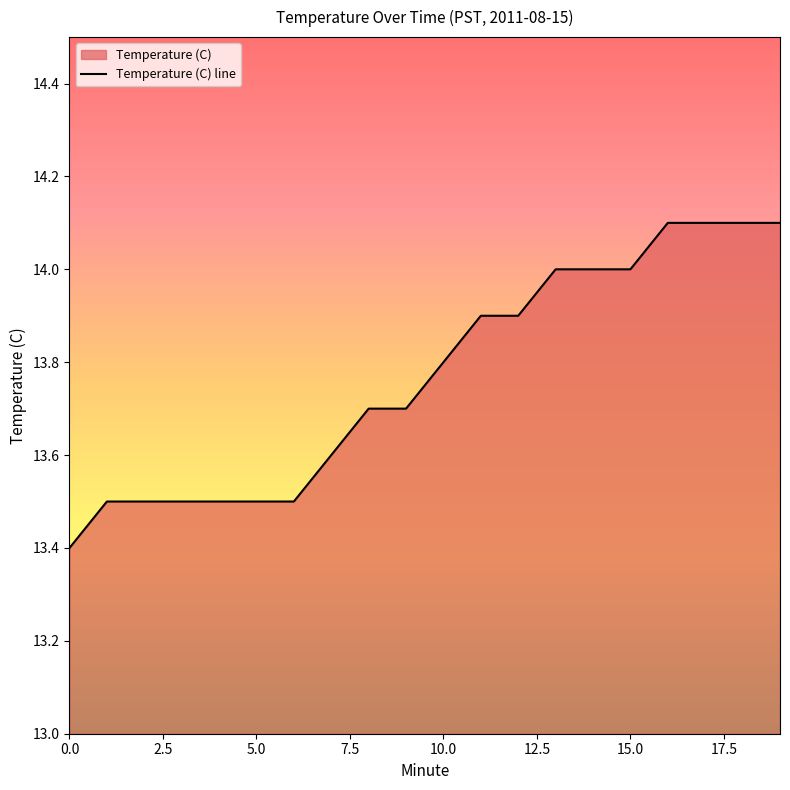

Count the values in the range 13 to 14.

16